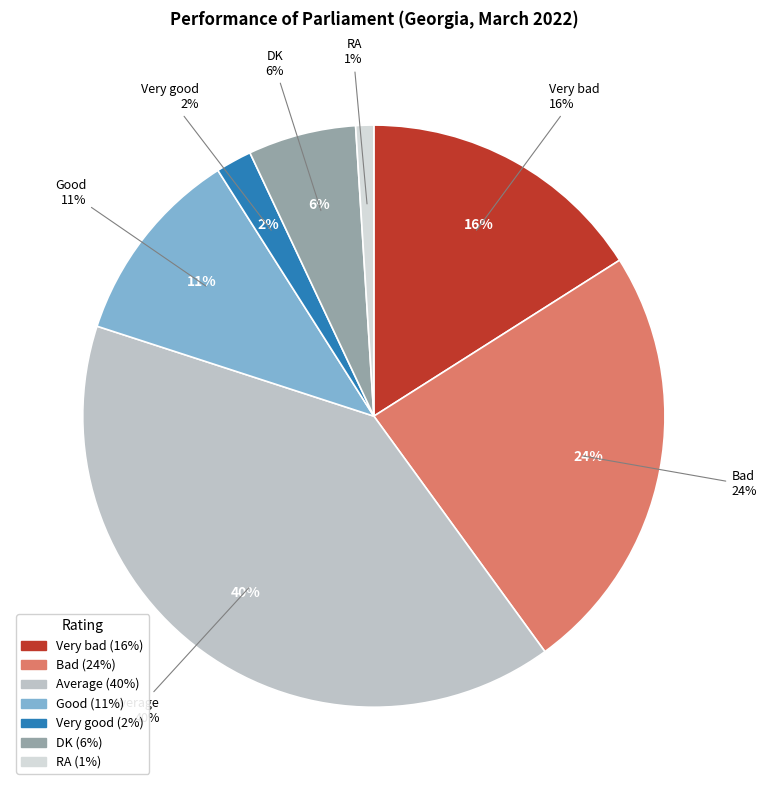

How many segments does this pie chart have?

7